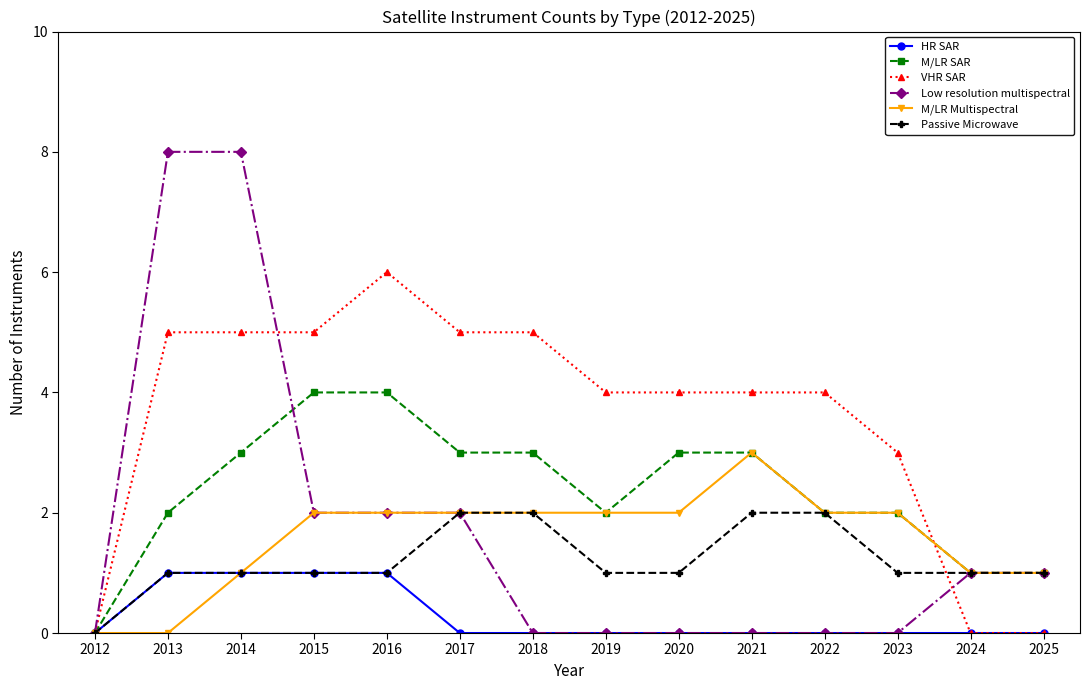

List the series in order of their peak value, highest first.

Low resolution multispectral, VHR SAR, M/LR SAR, M/LR Multispectral, Passive Microwave, HR SAR